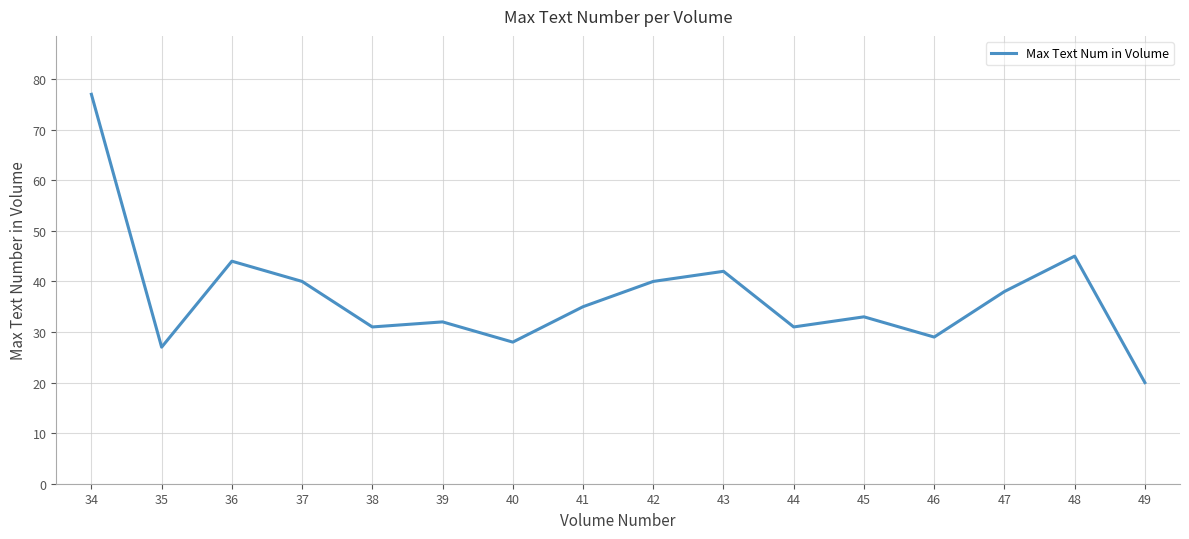

Reading right to left, what are all the values shown in this chart?

20	45	38	29	33	31	42	40	35	28	32	31	40	44	27	77